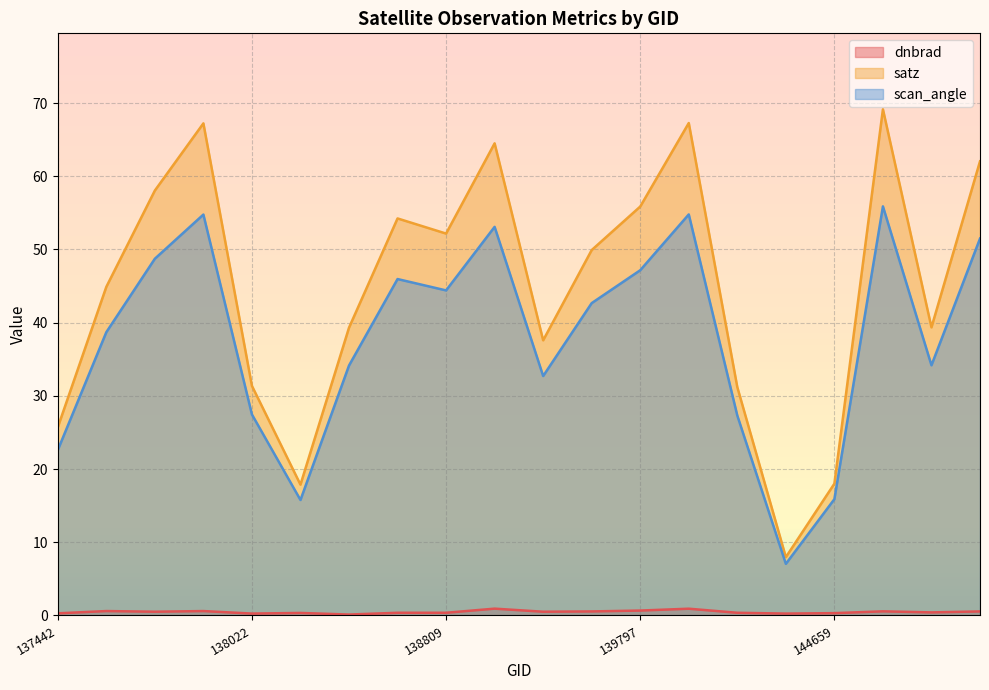

Where is scan_angle nearest to the value 31?

139009